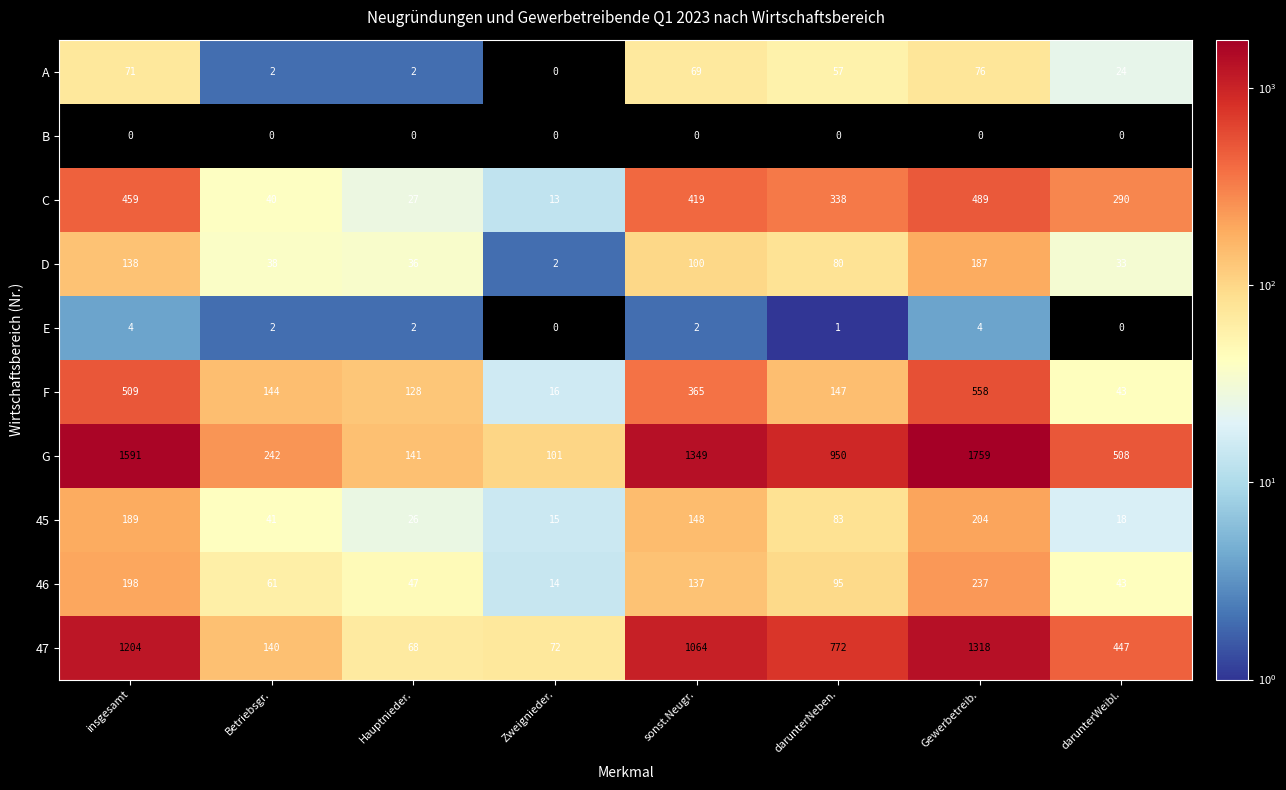

At how many categories does at least one series exceed 27?

8